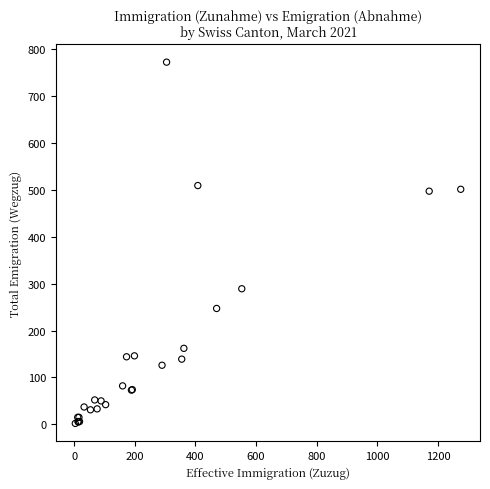

What Y value in the scatter plot is closest to 387?

289